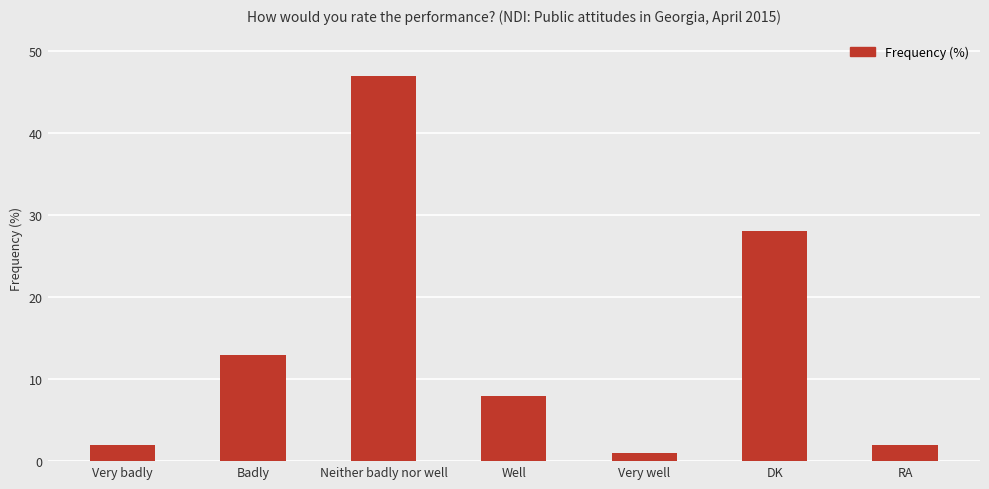

Which category has the highest value across all series?

Neither badly nor well